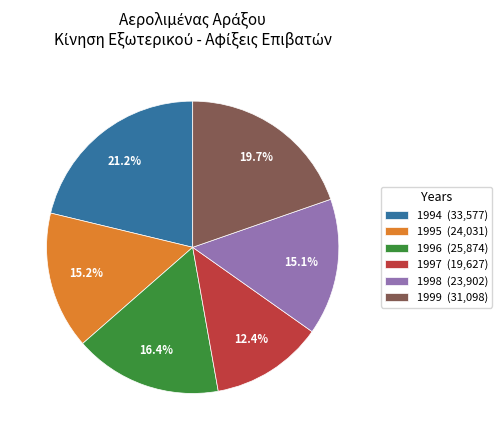

What is the ratio of the value at 1995 to the value at 1997?

1.2